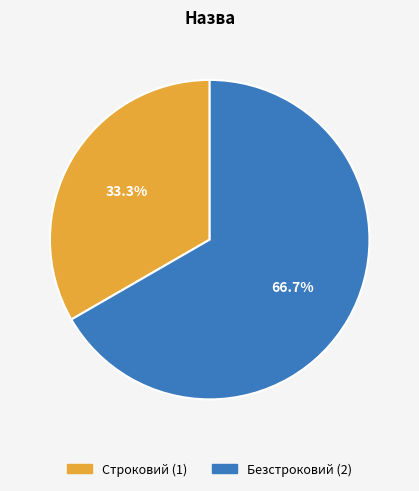

To the nearest percent, what portion does Строковий represent?

33%